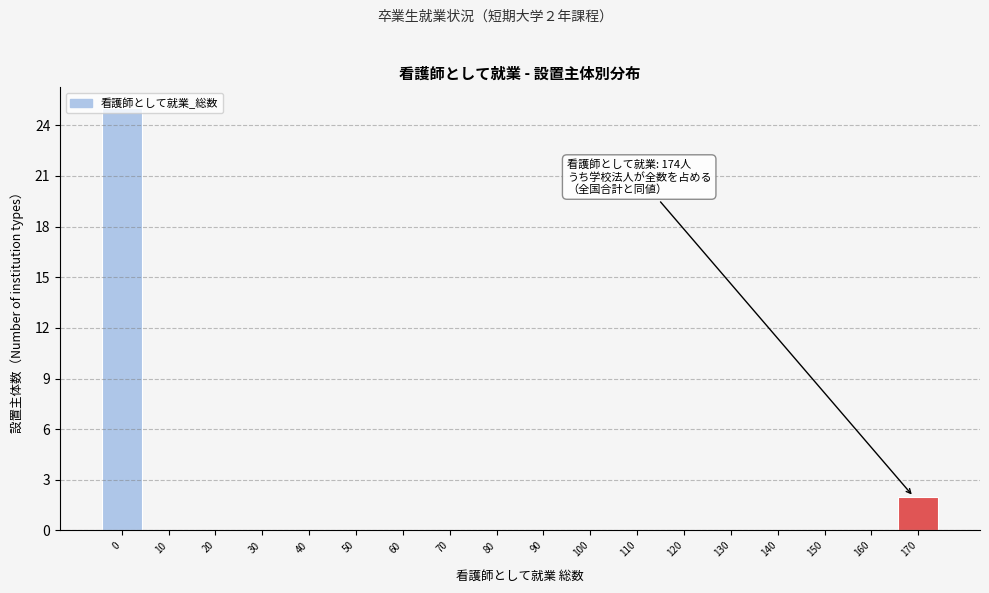

At which label is the value closest to 12?

170